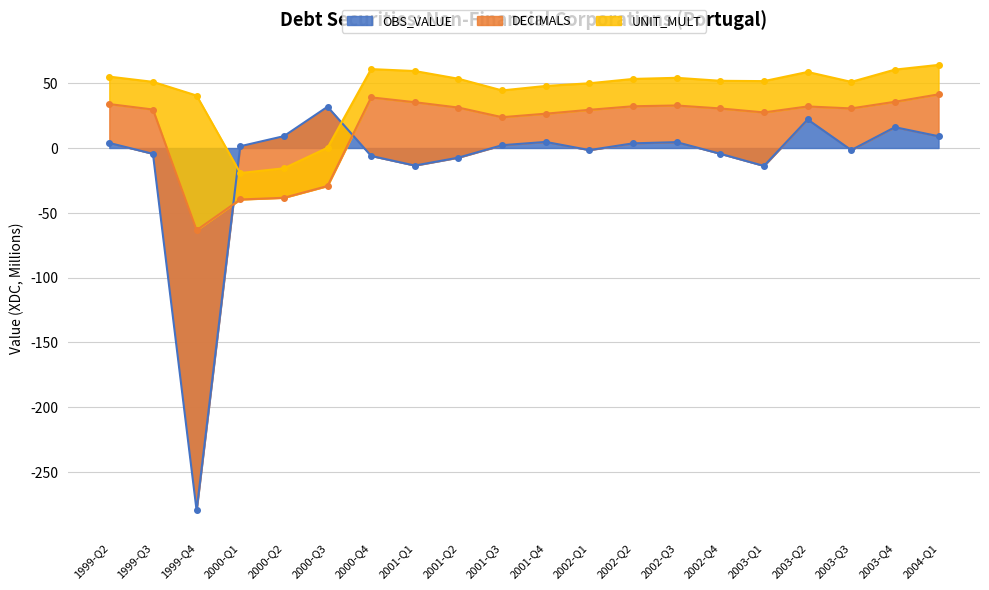

Reading right to left, what are all the values shown in this chart?

OBS_VALUE: 2004-Q1=9.1	2003-Q4=16.0	2003-Q3=-1.6	2003-Q2=22.0	2003-Q1=-13.8	2002-Q4=-4.5	2002-Q3=4.5	2002-Q2=3.6	2002-Q1=-1.6	2001-Q4=4.7	2001-Q3=2.2	2001-Q2=-7.4	2001-Q1=-13.5	2000-Q4=-6.1	2000-Q3=31.8	2000-Q2=9.1	2000-Q1=1.4	1999-Q4=-279.6	1999-Q3=-4.5	1999-Q2=3.9
DECIMALS: 2004-Q1=2.0	2003-Q4=2.0	2003-Q3=2.0	2003-Q2=2.0	2003-Q1=2.0	2002-Q4=2.0	2002-Q3=2.0	2002-Q2=2.0	2002-Q1=2.0	2001-Q4=2.0	2001-Q3=2.0	2001-Q2=2.0	2001-Q1=2.0	2000-Q4=2.0	2000-Q3=2.0	2000-Q2=2.0	2000-Q1=2.0	1999-Q4=2.0	1999-Q3=2.0	1999-Q2=2.0
UNIT_MULT: 2004-Q1=6.0	2003-Q4=6.0	2003-Q3=6.0	2003-Q2=6.0	2003-Q1=6.0	2002-Q4=6.0	2002-Q3=6.0	2002-Q2=6.0	2002-Q1=6.0	2001-Q4=6.0	2001-Q3=6.0	2001-Q2=6.0	2001-Q1=6.0	2000-Q4=6.0	2000-Q3=6.0	2000-Q2=6.0	2000-Q1=6.0	1999-Q4=6.0	1999-Q3=6.0	1999-Q2=6.0